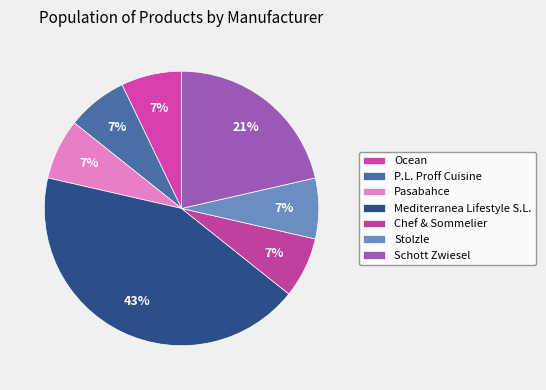

Combined, what portion of the pie is Chef & Sommelier and Mediterranea Lifestyle S.L.?

50.0%